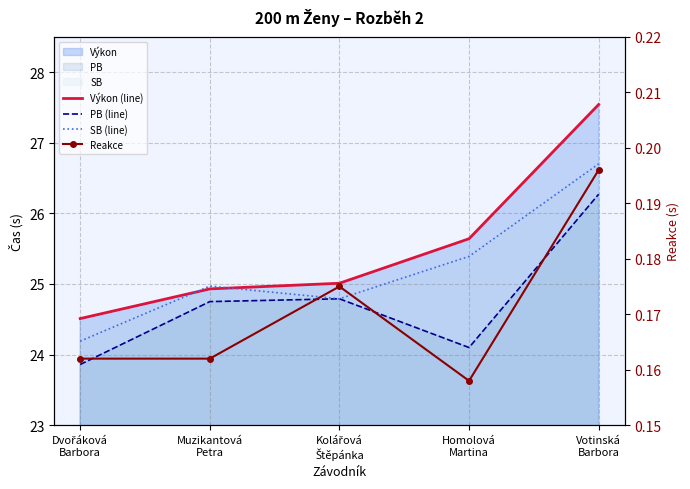

What is the value of the PB (line) point at the 1st from the left?

23.9